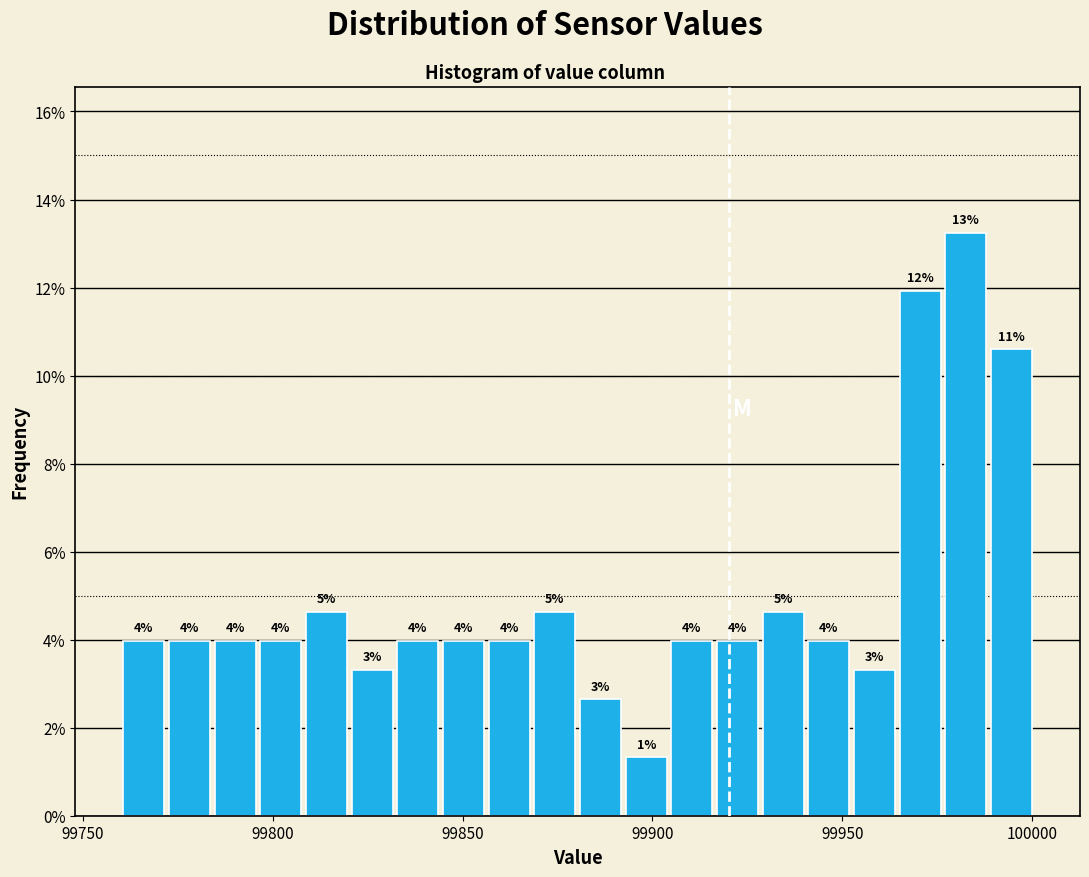

Read against the x-axis, roughly where is the centre of the tallest bar?

99980